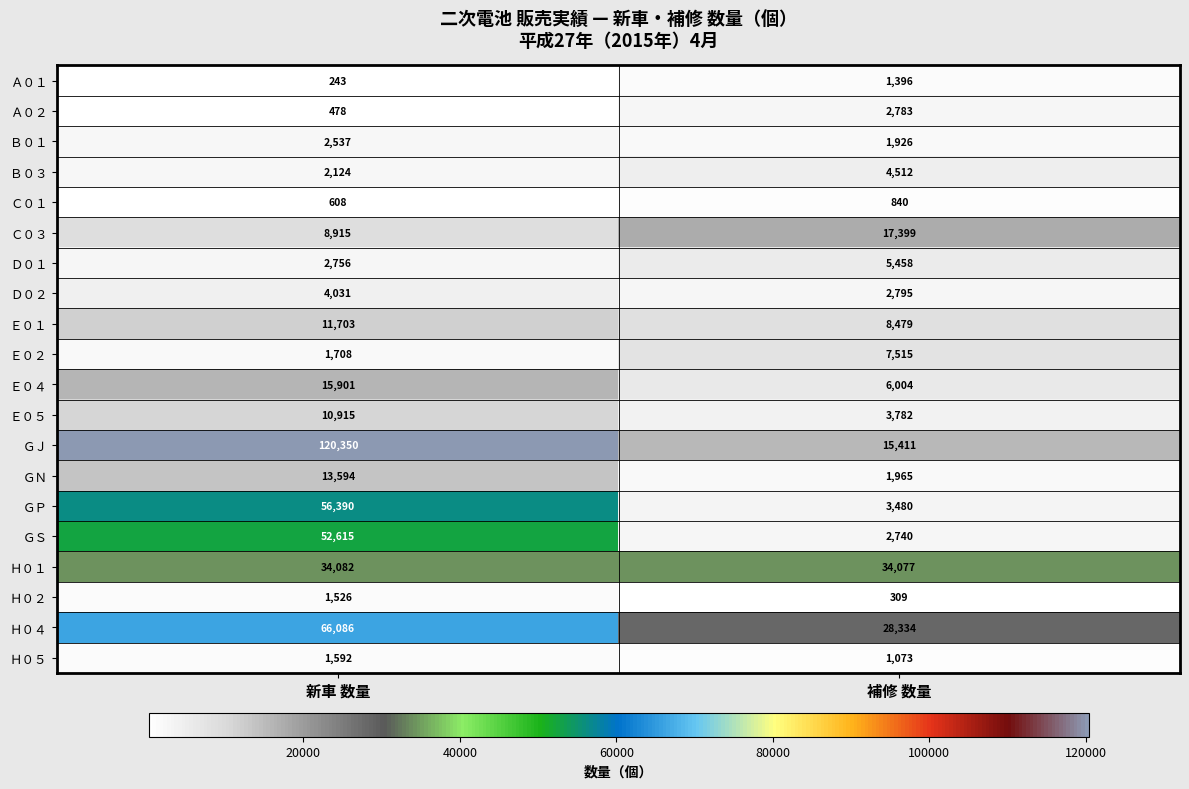

What is the difference between the ＧＰ values at 新車 数量 and 補修 数量?

52910